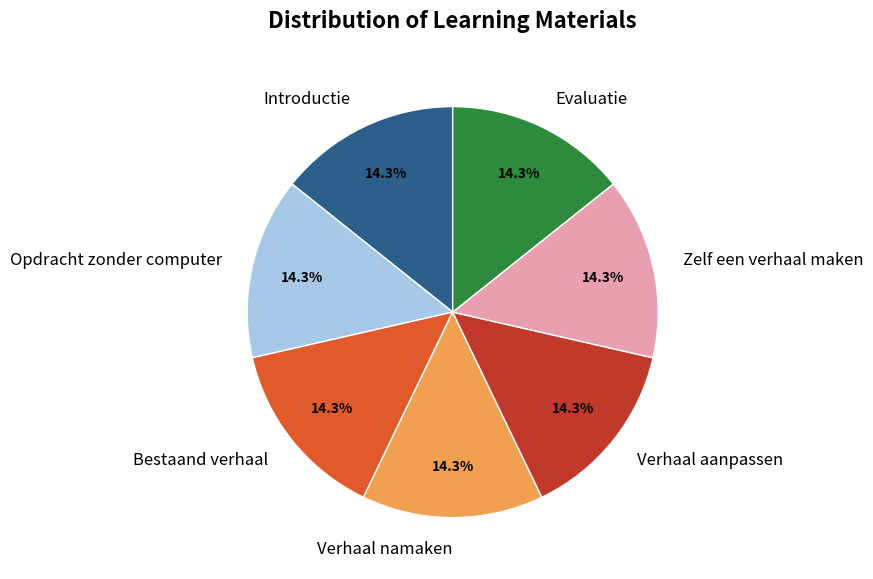

Does Bestaand verhaal account for over 50% of the chart?

No